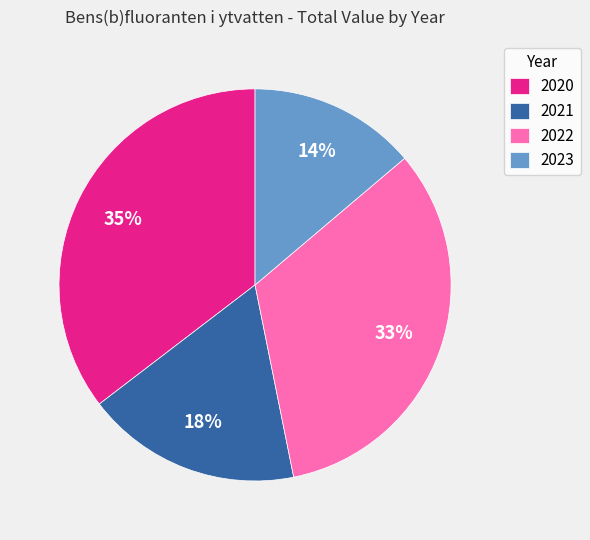

Is it true that 2020 is 46% of the pie?

False